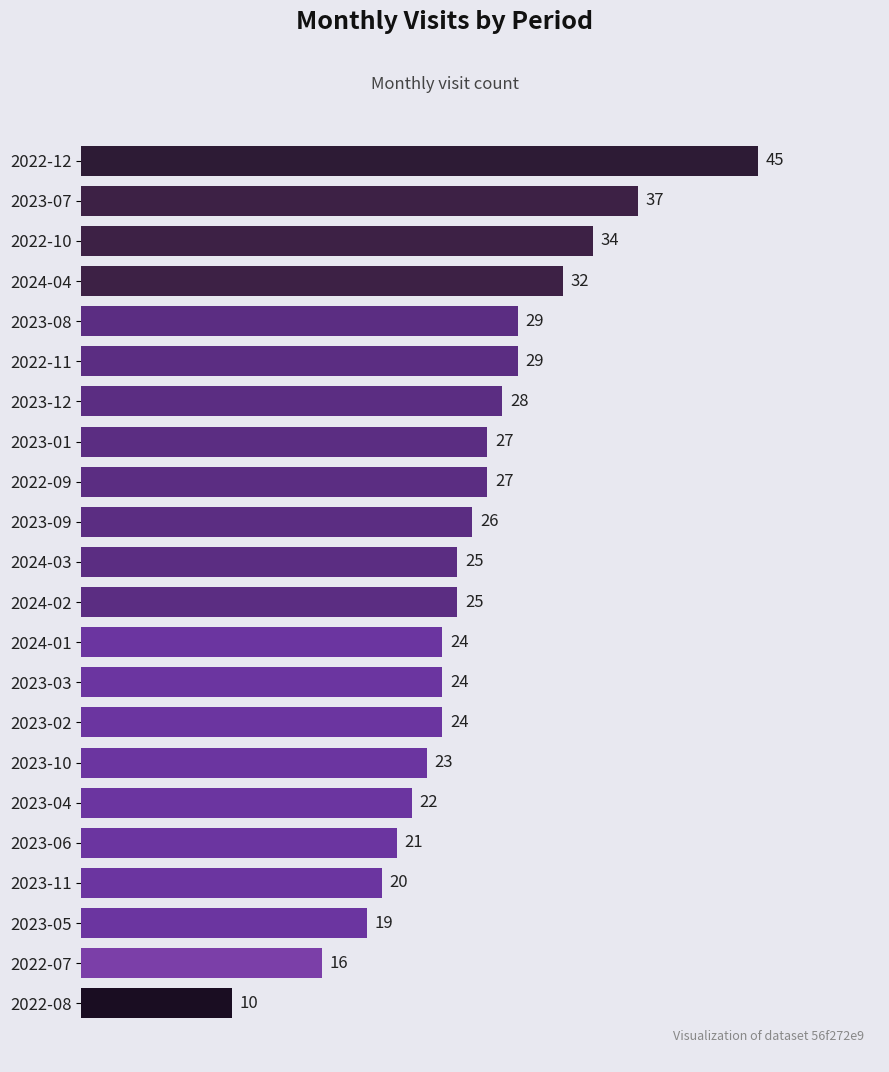

Reading bottom to top, list all the values displayed in this chart.

10	16	19	20	21	22	23	24	24	24	25	25	26	27	27	28	29	29	32	34	37	45